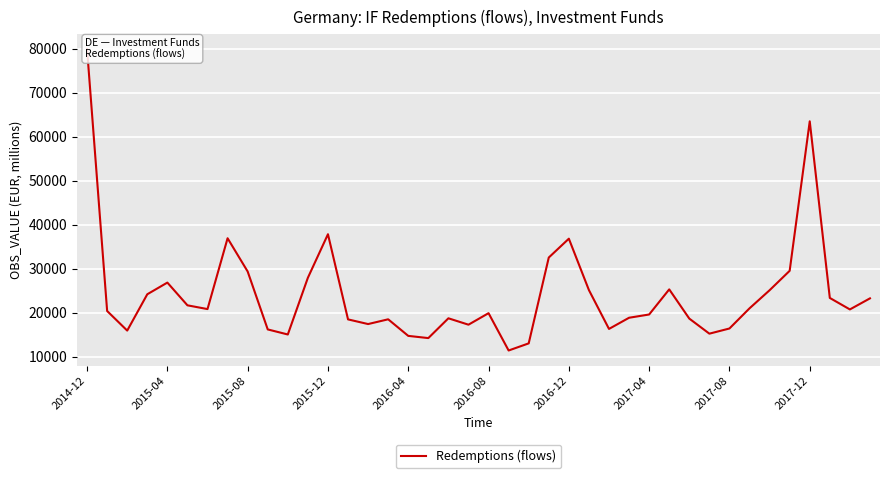

How many lines are shown in the chart?

1